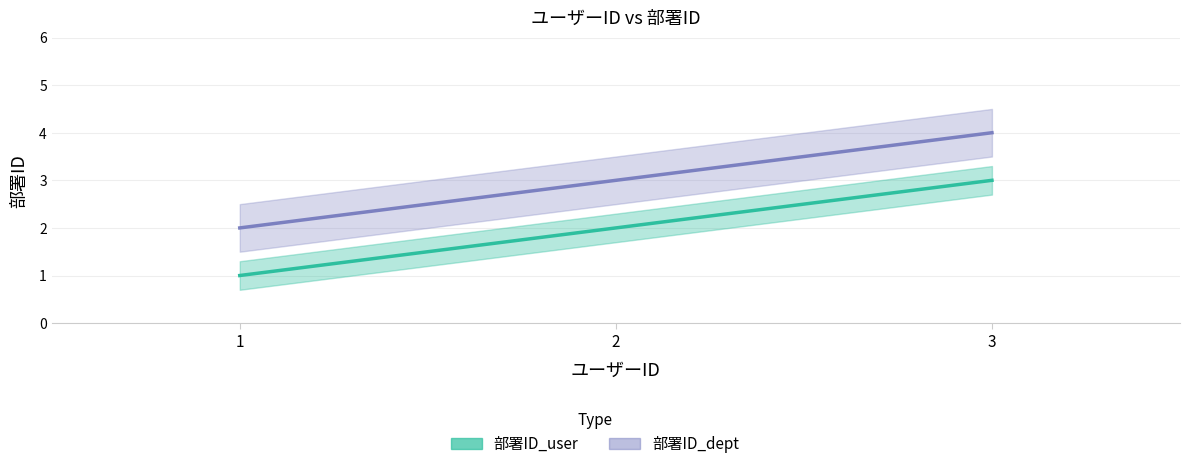

At which category is the sum across all series the highest?

3